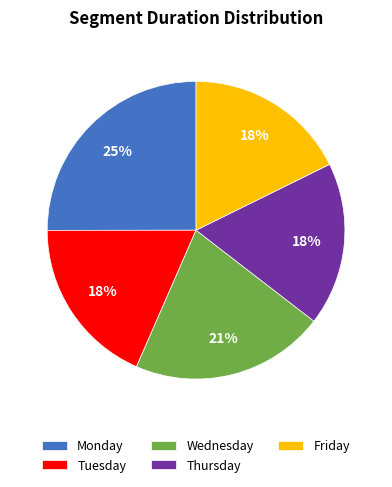

To the nearest percent, what portion does Monday represent?

25%